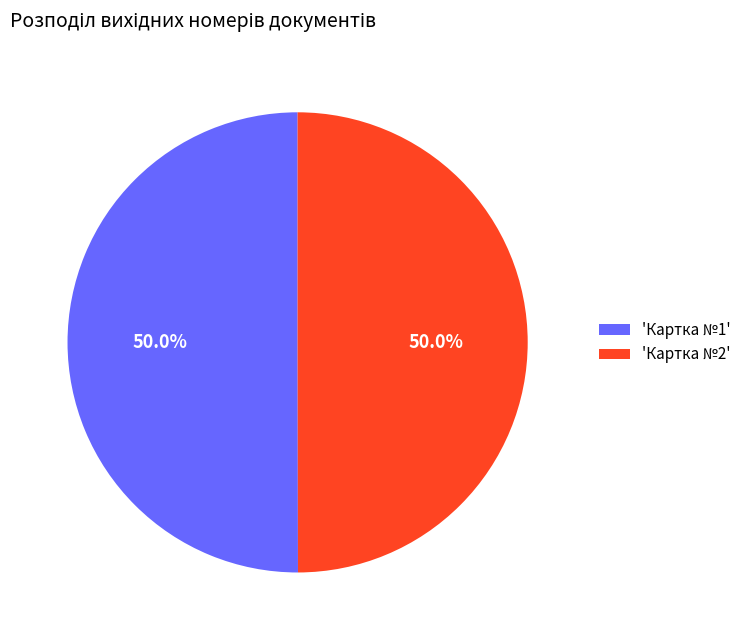

Approximately how many times larger is the value at 'Картка №2' compared to 'Картка №1'?

1.0